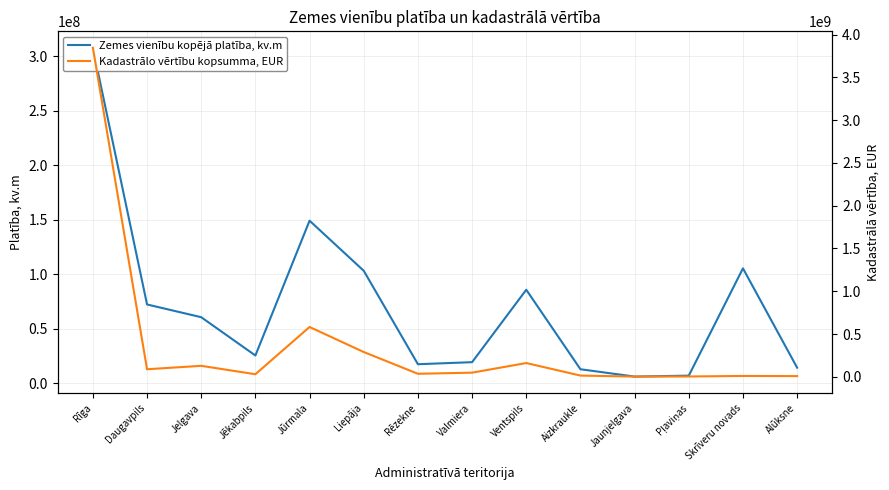

What is the difference between the maximum and minimum values in the Kadastrālo vērtību kopsumma, EUR series?

3843067398